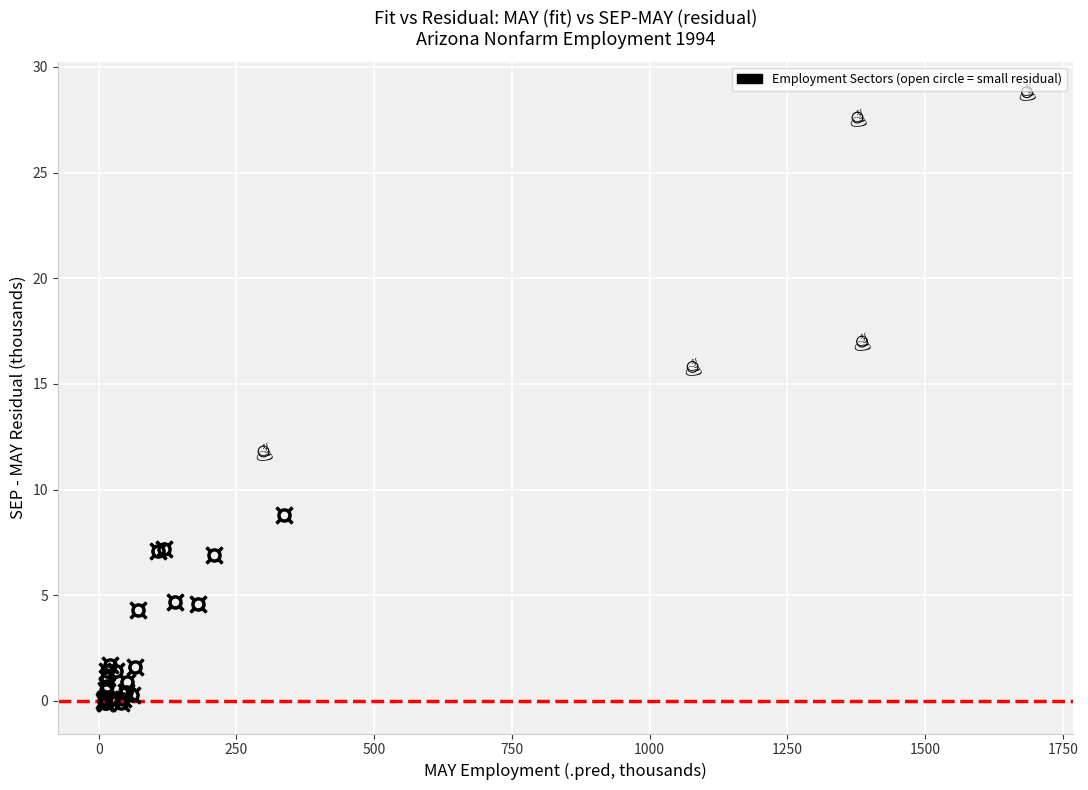

What Y value in the scatter plot is closest to 14?

15.8